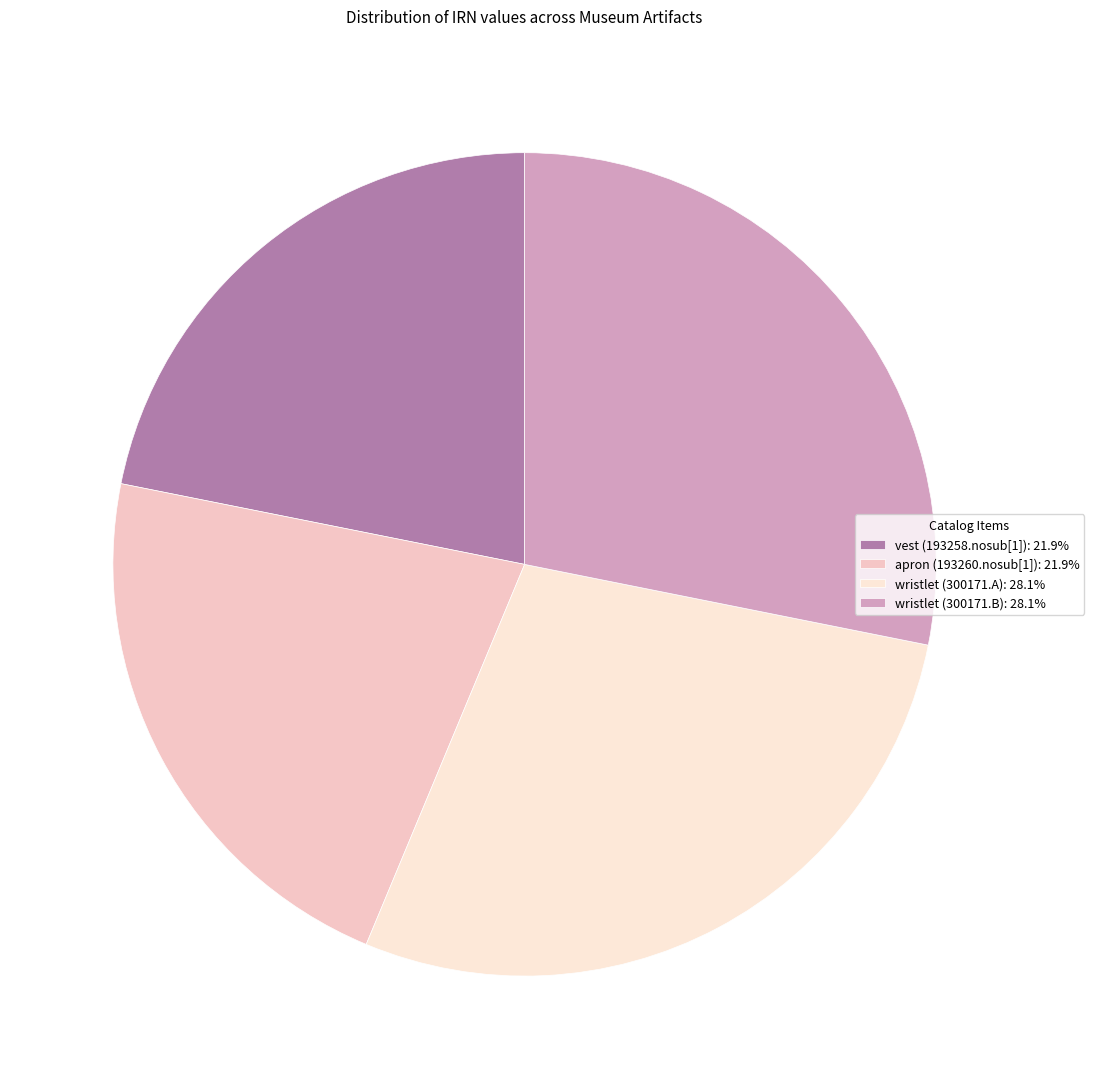

Is it true that vest (193258.nosub[1]) is 31% of the pie?

False